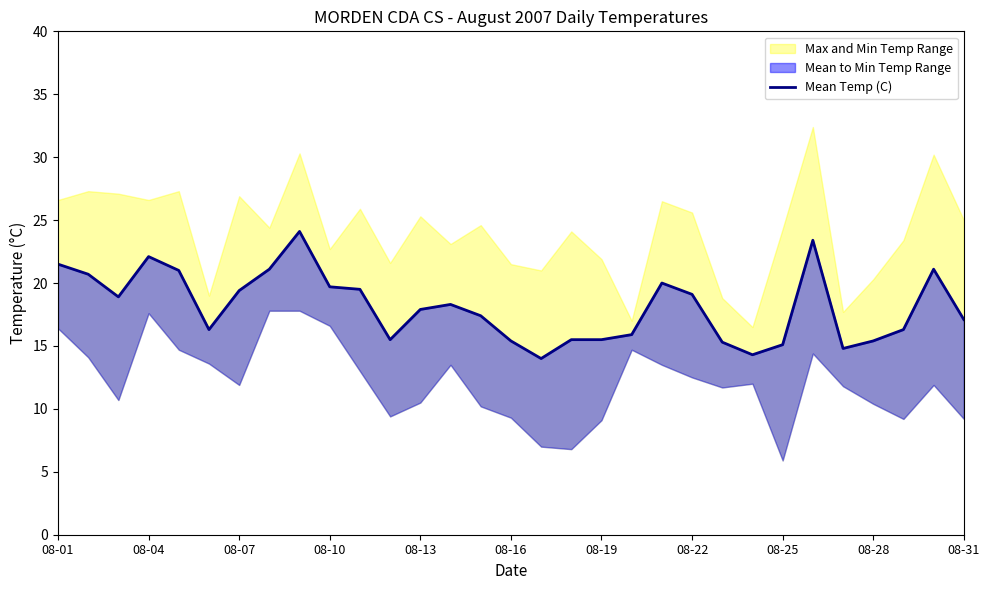

True or false: there are more than 1 points higher than both neighbors.

True